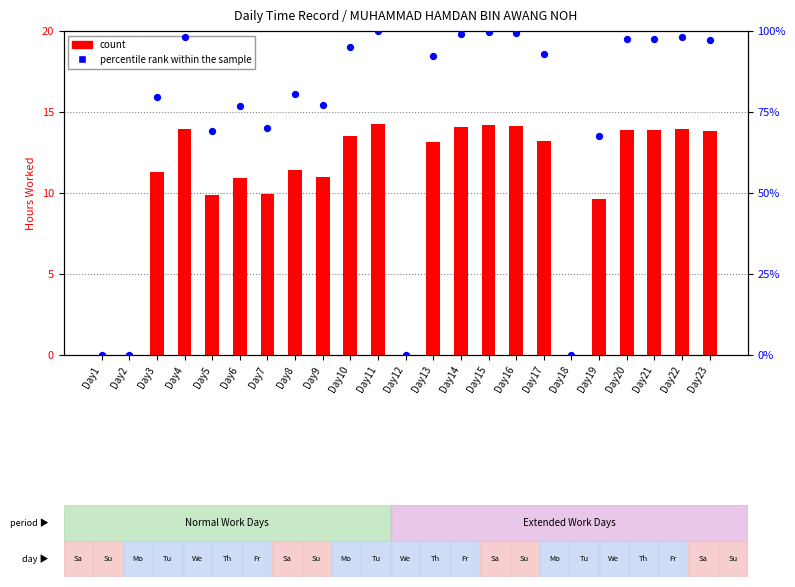

Which series has the largest total across all categories?

percentile rank within the sample